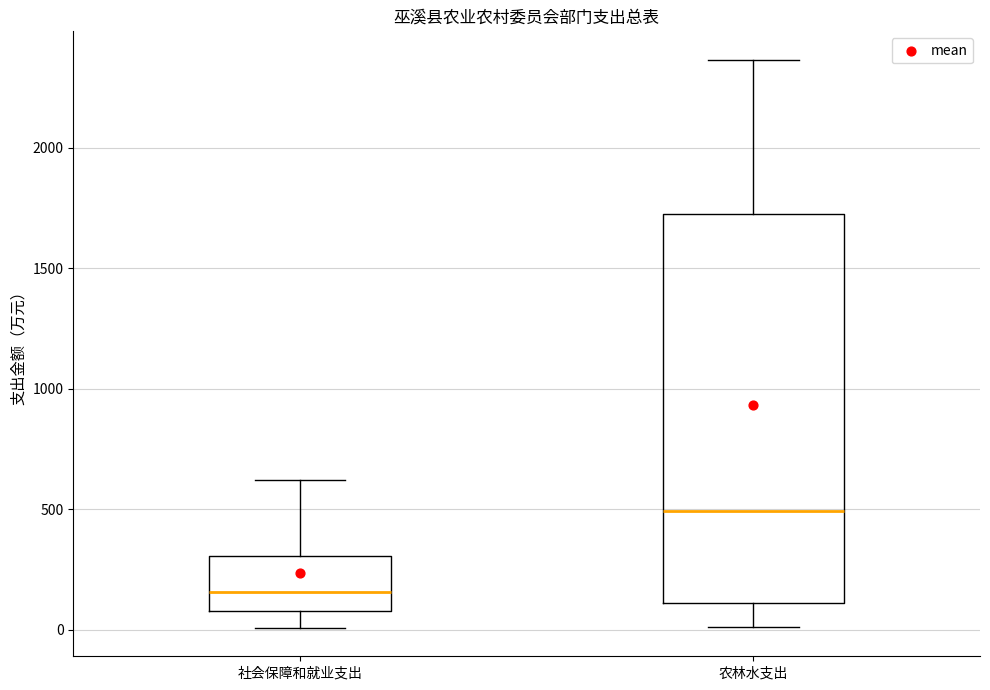

Where is the lower edge of the box for 社会保障和就业支出 on the y-axis? The values are not printed on the chart, so give them approximately, as read against the axis.

100